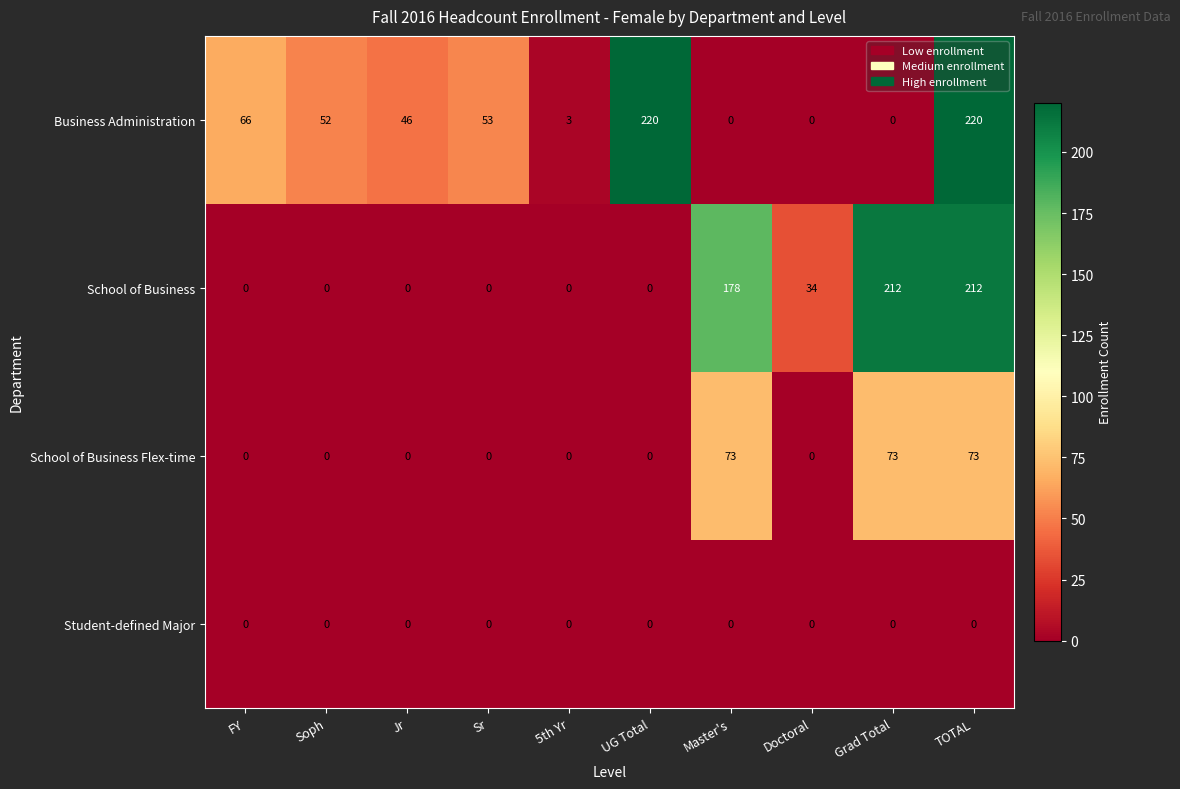

What is the sum of all School of Business values?

636